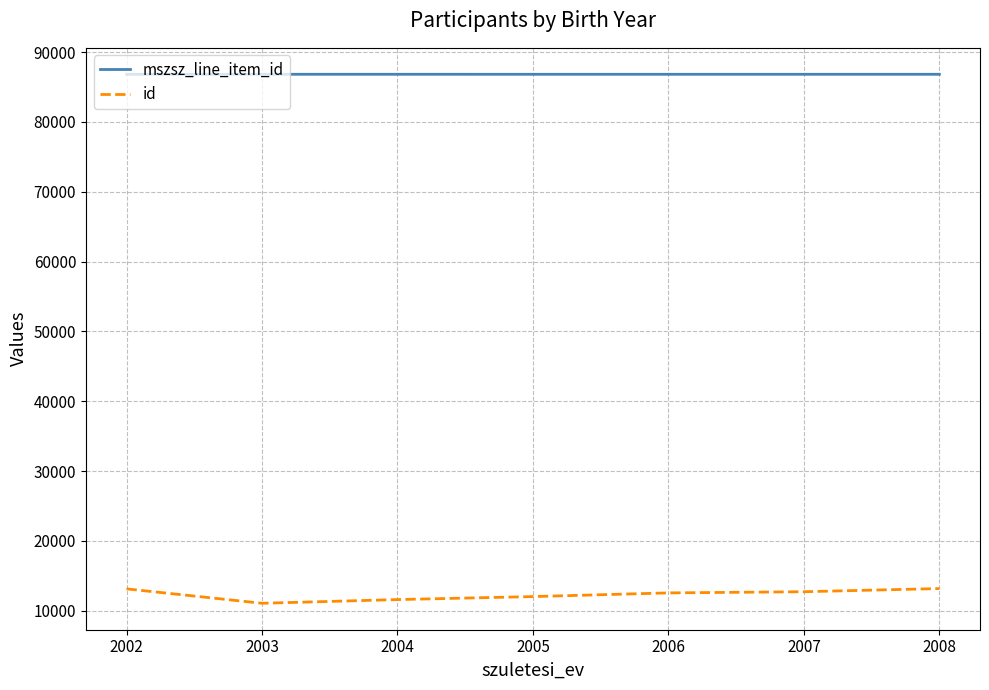

What is the difference between the highest and lowest values at 2004?

75233.0